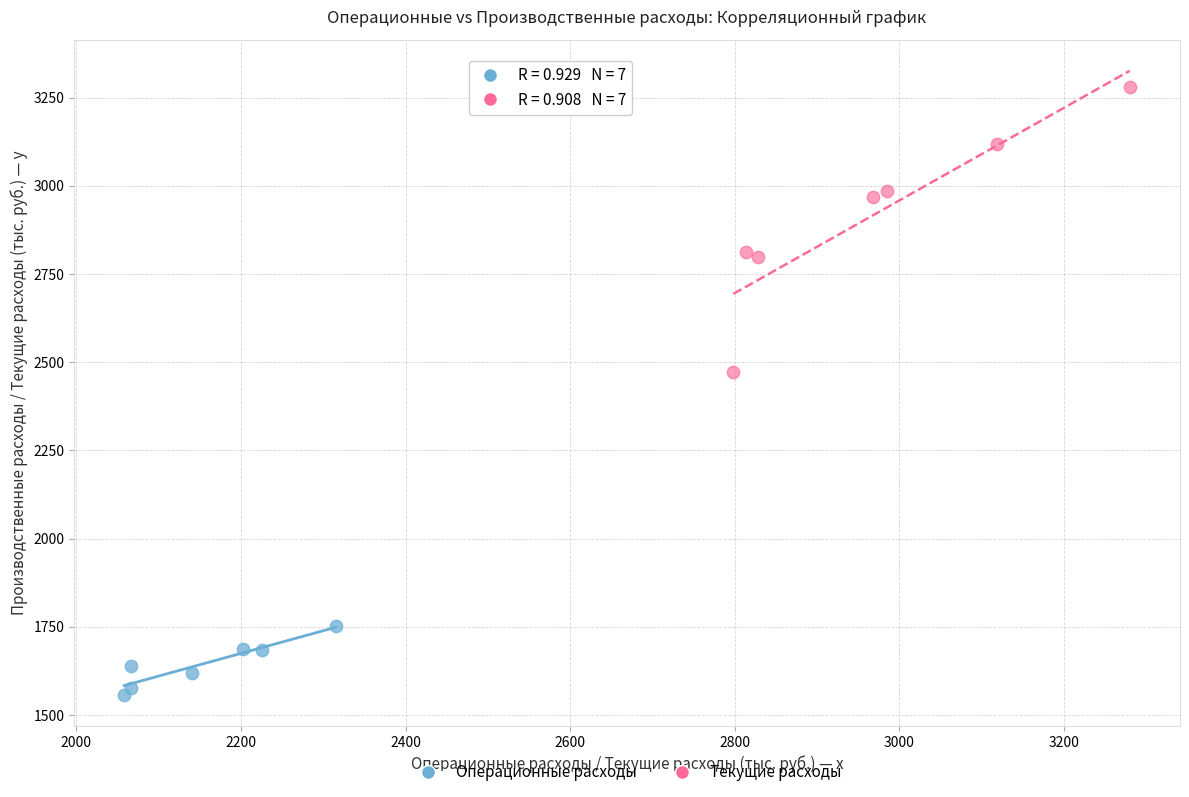

Which series has the widest spread of Y values?

Текущие расходы